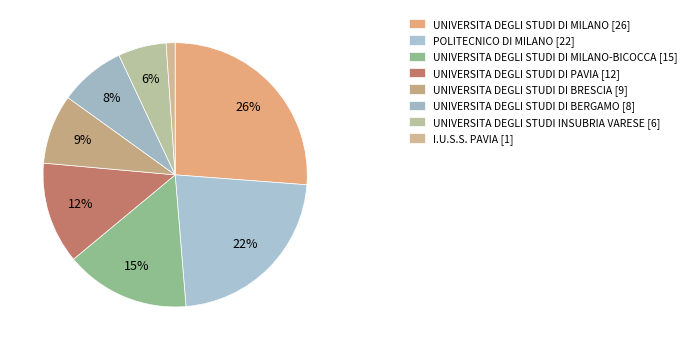

How many segments does this pie chart have?

8